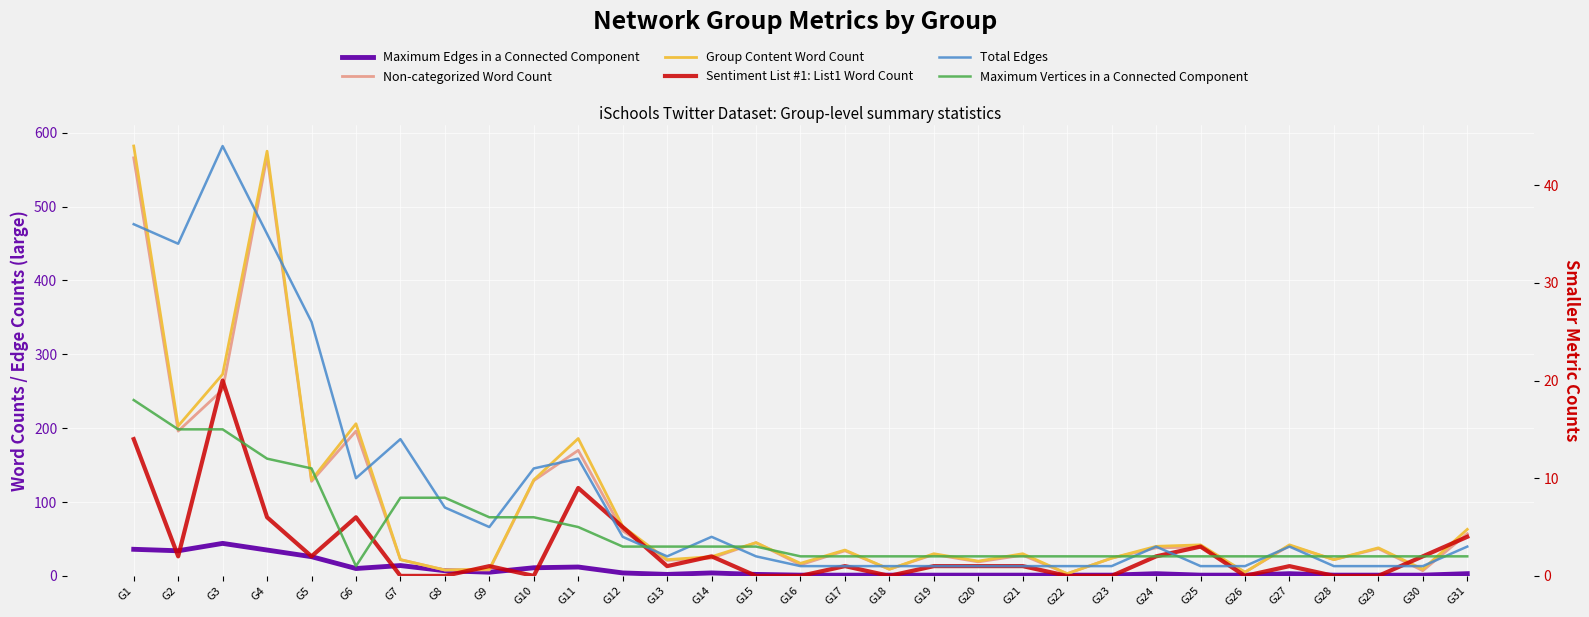

Which series has the largest total across all categories?

Group Content Word Count